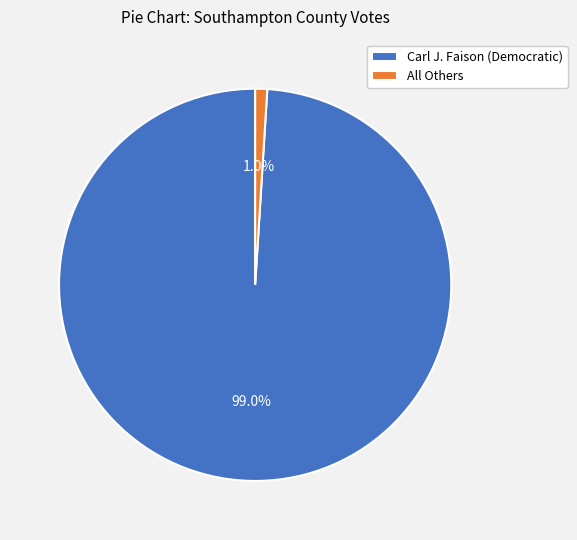

Rank the categories by value from lowest to highest.

All Others, Carl J. Faison (Democratic)